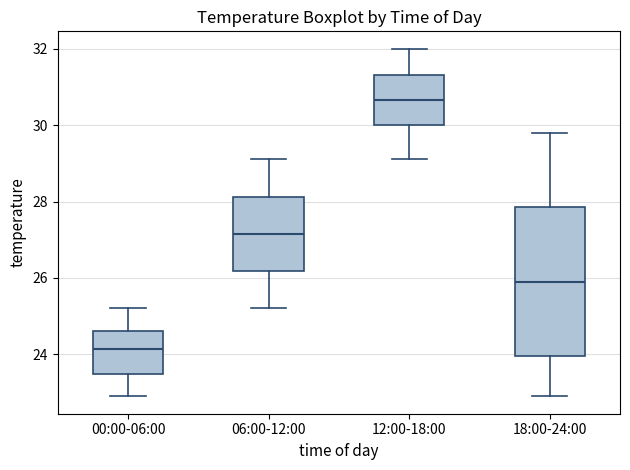

Where is the lower edge of the box for 12:00-18:00 on the y-axis? The values are not printed on the chart, so give them approximately, as read against the axis.

30.0